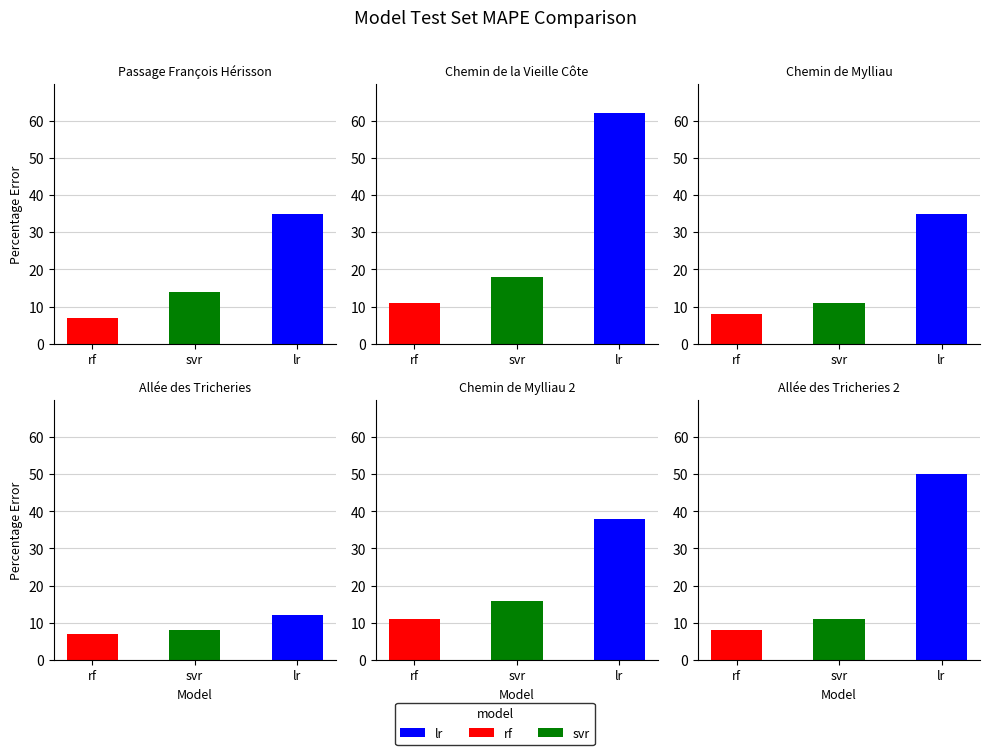

Which series changed the most between Allée des Tricheries and Chemin de Mylliau 2?

lr